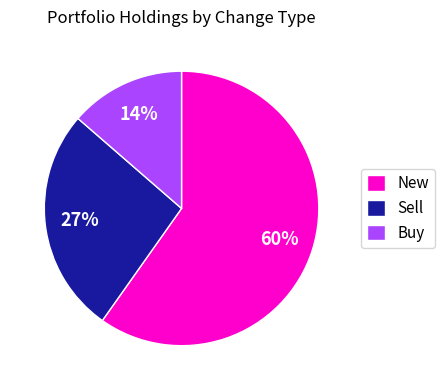

To the nearest percent, what is the difference between the New and Buy slice percentages?

46%